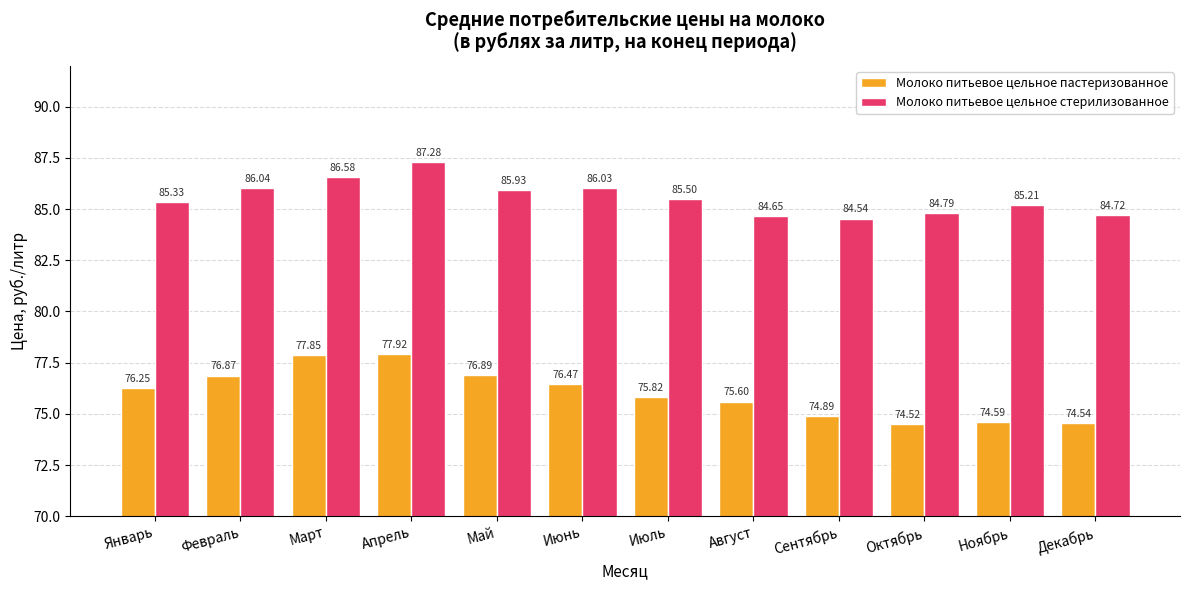

The Молоко питьевое цельное пастеризованное series shows 26.2 at Август. True or false?

False